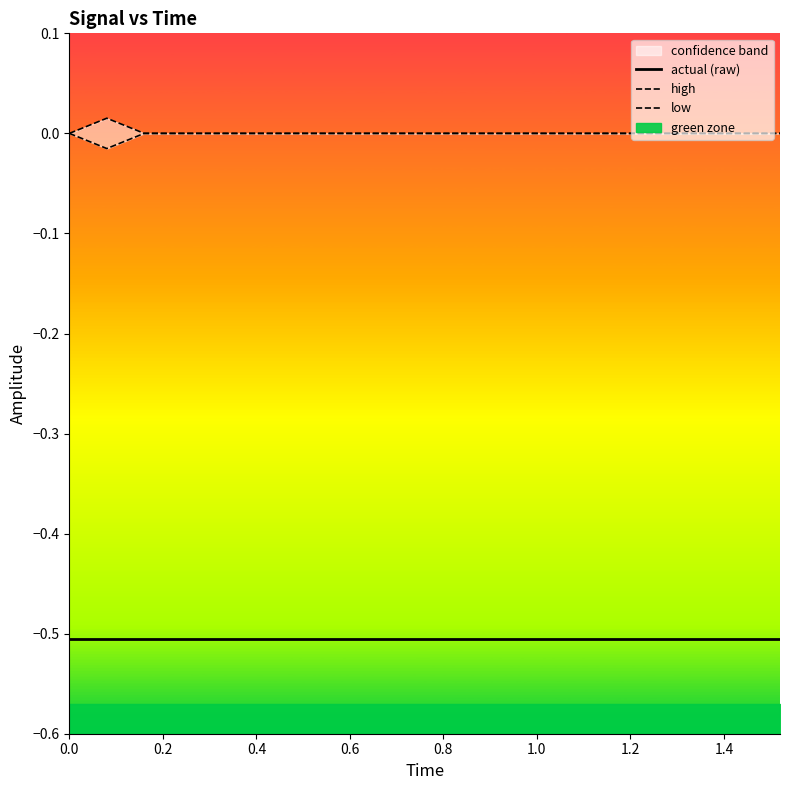

What is the sum of all actual (raw) values?

-10.1